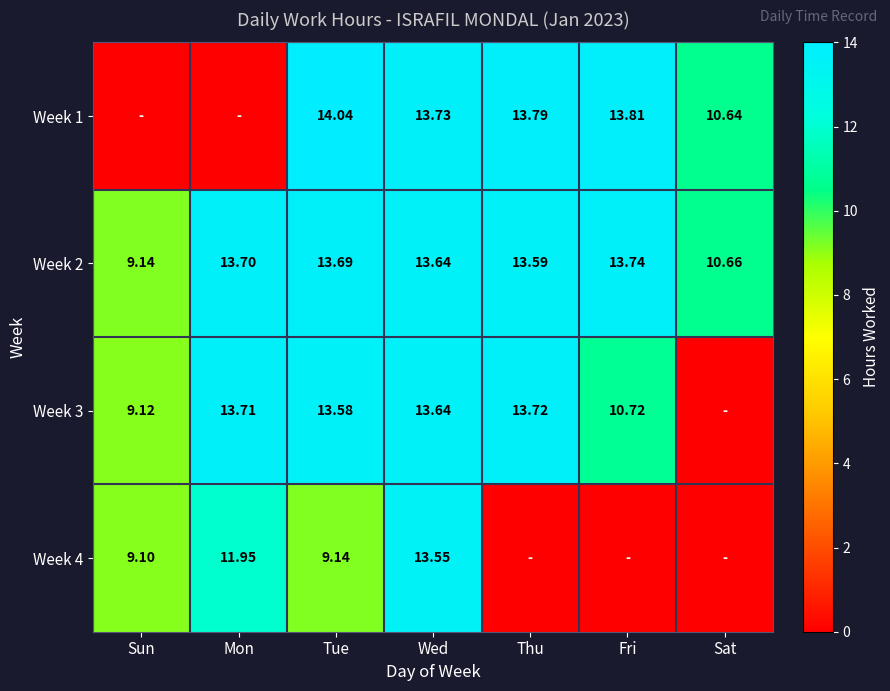

Is the value of Week 2 at Wed greater than the value of Week 3 at Tue?

Yes